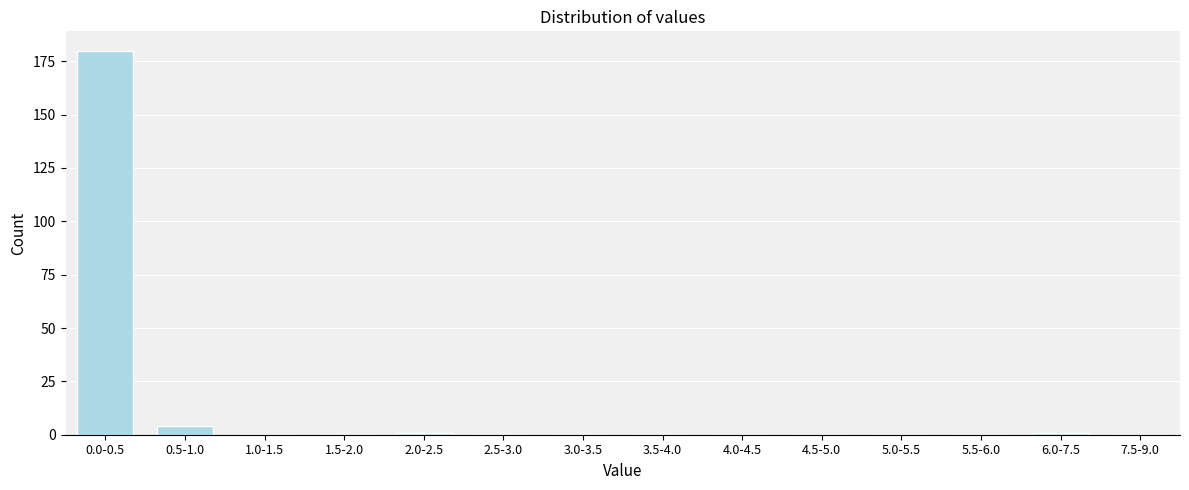

Reading left to right, extract all data points from this chart.

0.0-0.5=180	0.5-1.0=4	1.0-1.5=0	1.5-2.0=0	2.0-2.5=1	2.5-3.0=0	3.0-3.5=0	3.5-4.0=0	4.0-4.5=0	4.5-5.0=0	5.0-5.5=0	5.5-6.0=0	6.0-7.5=1	7.5-9.0=0